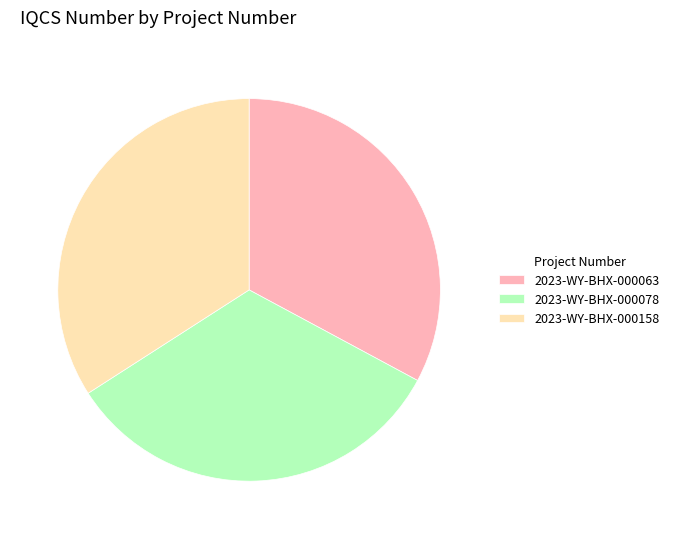

How many slices are in this pie chart?

3